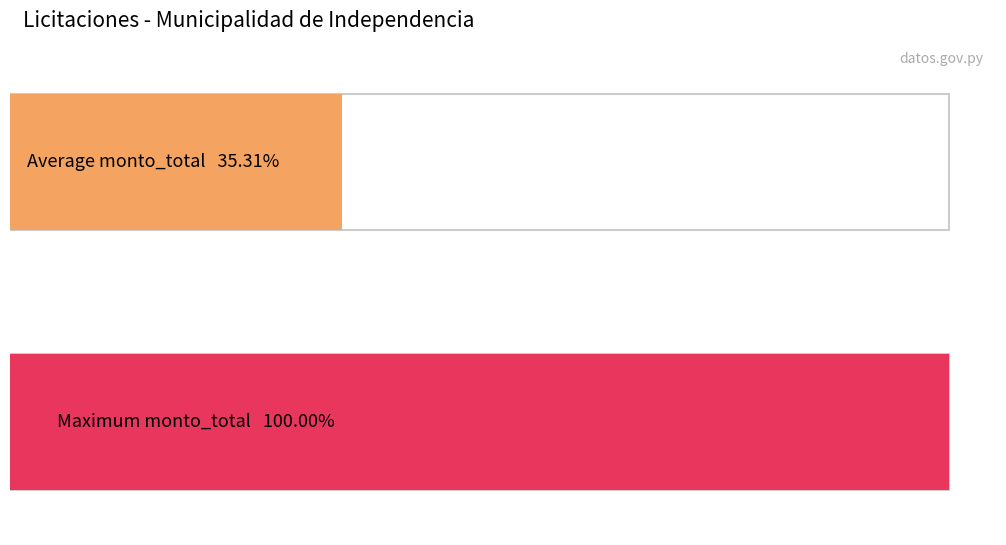

Does the chart contain stacked bars?

No